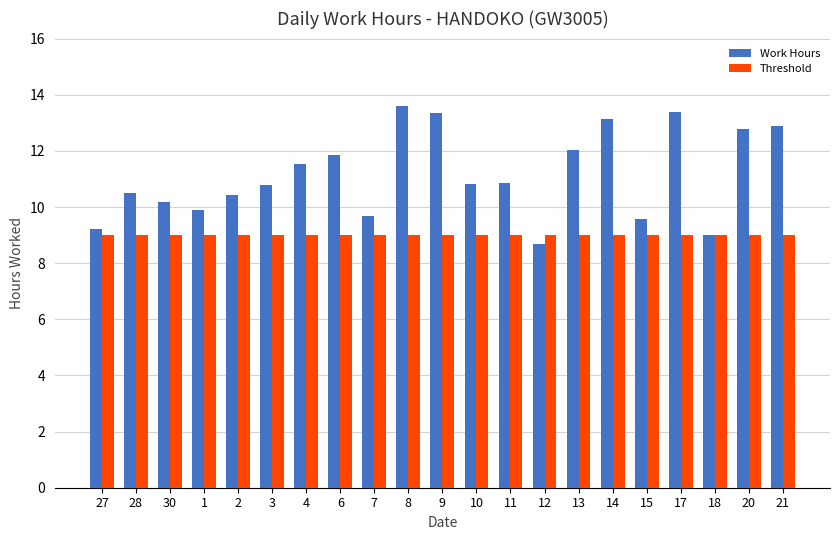

Reading right to left, list all the values displayed in this chart.

Work Hours: 21=12.9	20=12.8	18=9.0	17=13.4	15=9.6	14=13.1	13=12.0	12=8.7	11=10.8	10=10.8	9=13.4	8=13.6	7=9.7	6=11.8	4=11.5	3=10.8	2=10.4	1=9.9	30=10.2	28=10.5	27=9.2
Threshold: 21=9.0	20=9.0	18=9.0	17=9.0	15=9.0	14=9.0	13=9.0	12=9.0	11=9.0	10=9.0	9=9.0	8=9.0	7=9.0	6=9.0	4=9.0	3=9.0	2=9.0	1=9.0	30=9.0	28=9.0	27=9.0